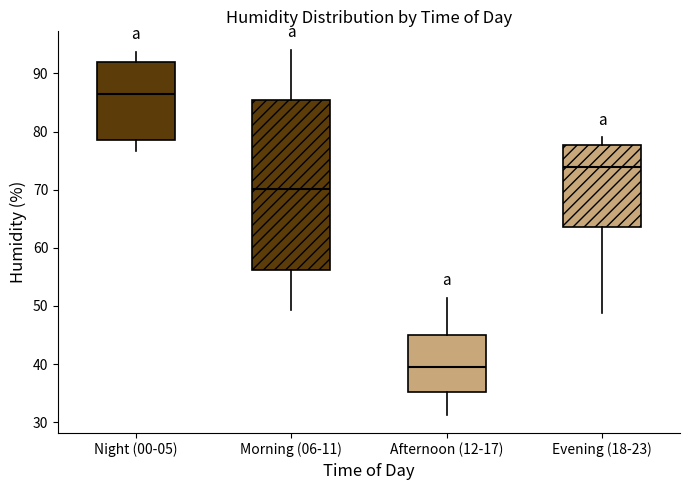

Which box has the highest median line?

Night (00-05)